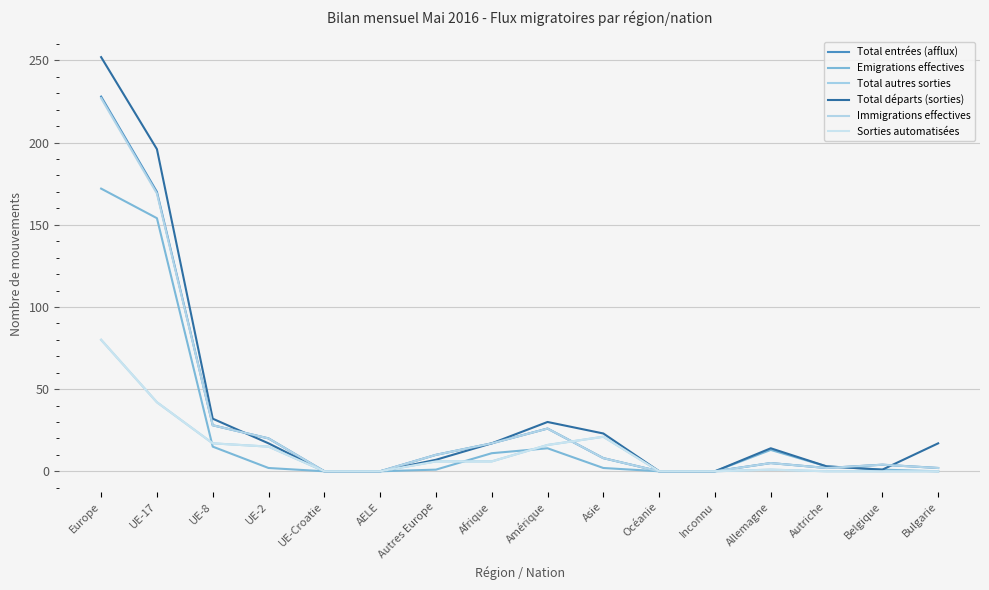

True or false: Total départs (sorties) has a value of 7 at Autres Europe.

True